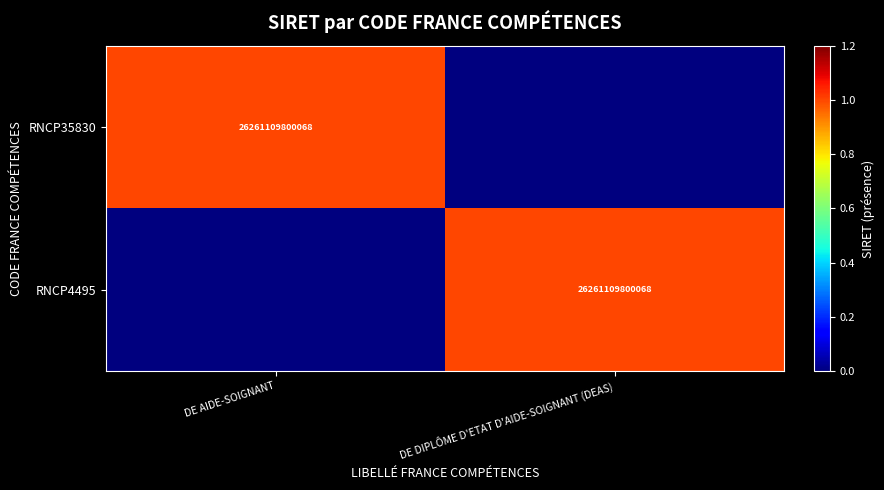

What is the maximum value shown in the chart?

1